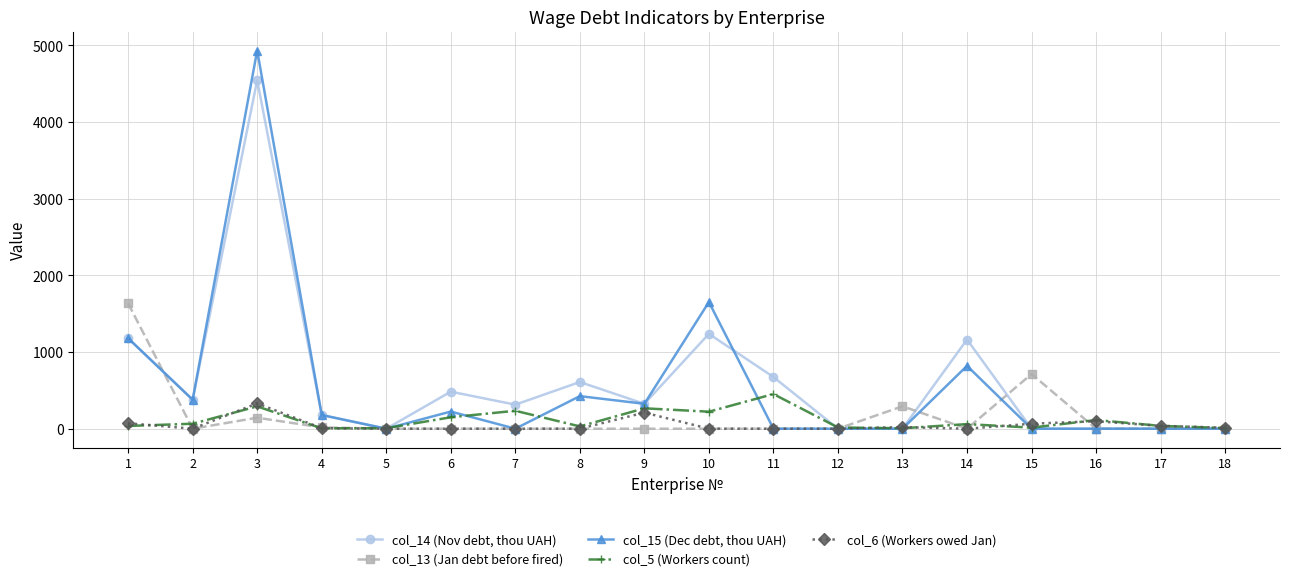

Does the chart display data point markers on the line(s)?

Yes